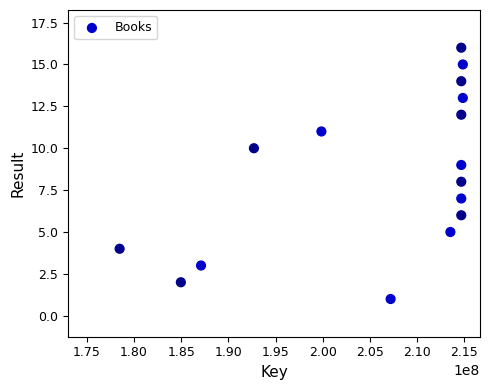

What is the range of Y values (max minus min)?

15